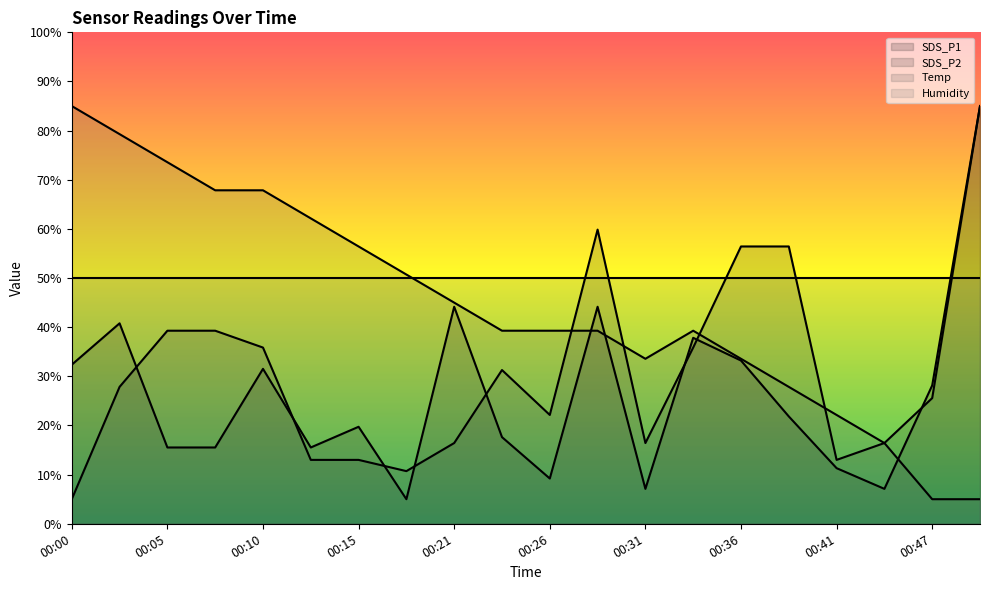

Is the value of SDS_P2 at 00:31 greater than the value of Temp at 00:47?

Yes